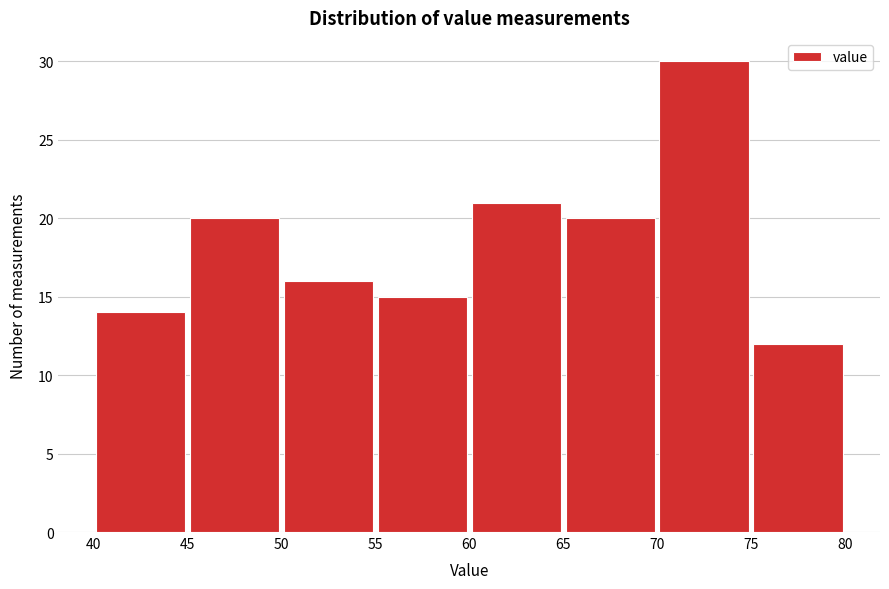

Reading left to right, list every bar in this chart as the range it spans on the x-axis followed by its height. The values are not printed on the chart, so give them approximately, as read against the axis.

40 to 45: 14
45 to 50: 20
50 to 55: 16
55 to 60: 15
60 to 65: 21
65 to 70: 20
70 to 75: 30
75 to 80: 12